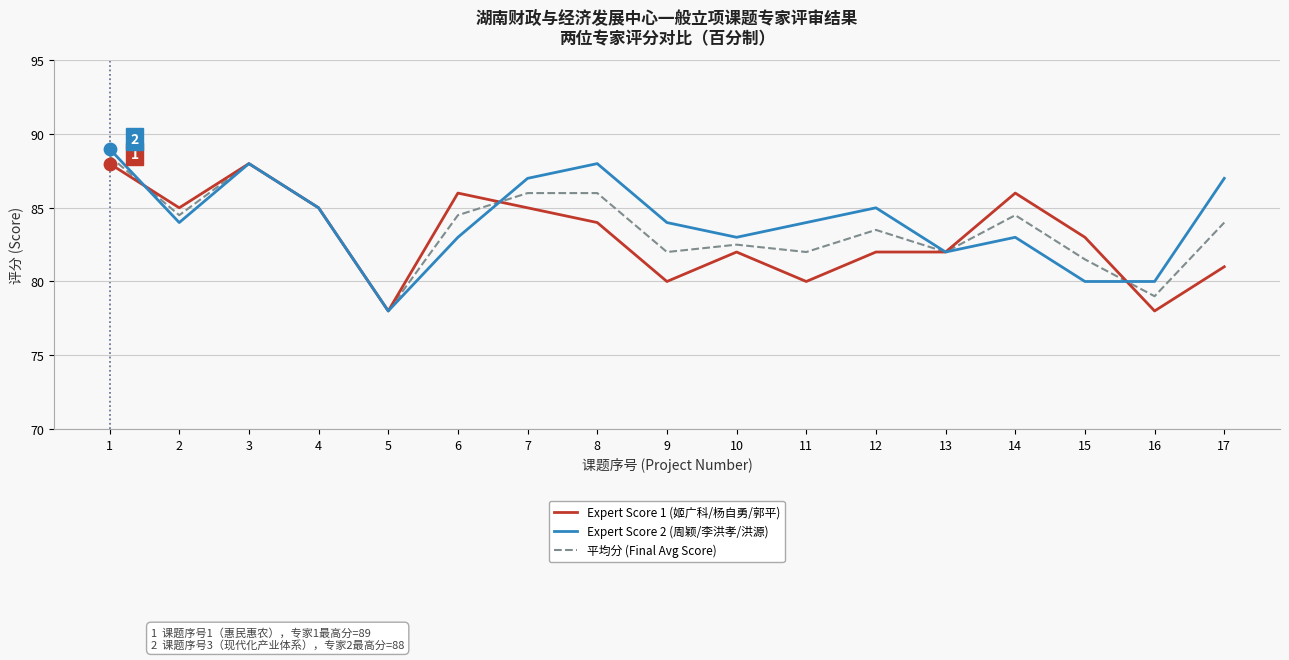

What are all the series names shown in the legend?

Expert Score 1 (姬广科/杨自勇/郭平), Expert Score 2 (周颖/李洪孝/洪源), 平均分 (Final Avg Score)